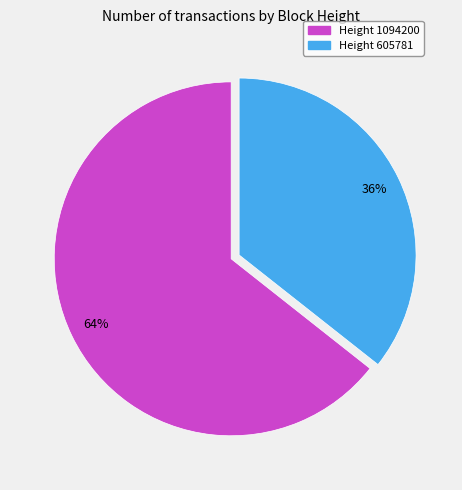

The Height 1094200 slice represents 78% of the pie. True or false?

False